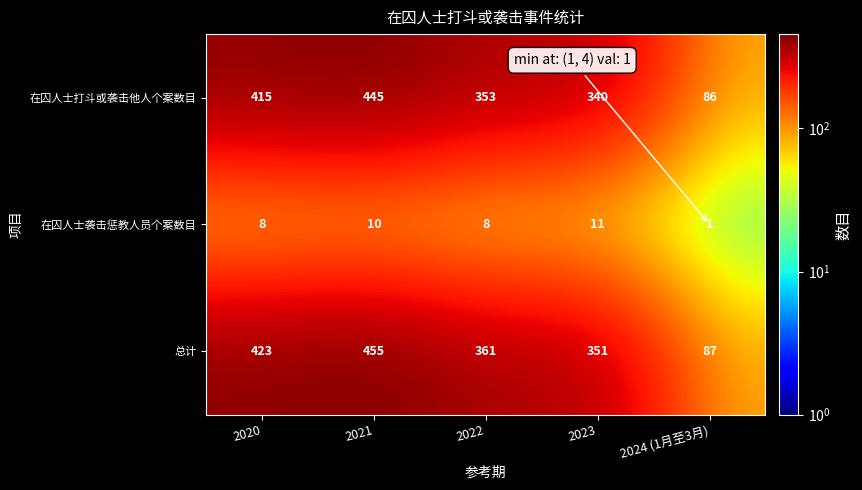

At which label does 总计 first exceed 361?

2020